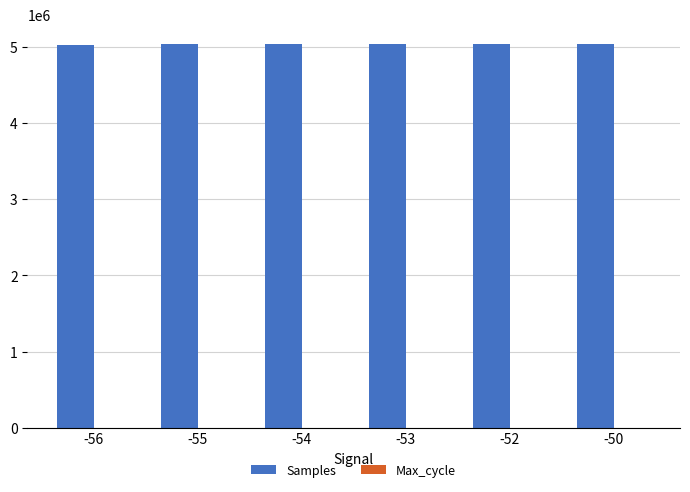

Which series has the largest total across all categories?

Samples